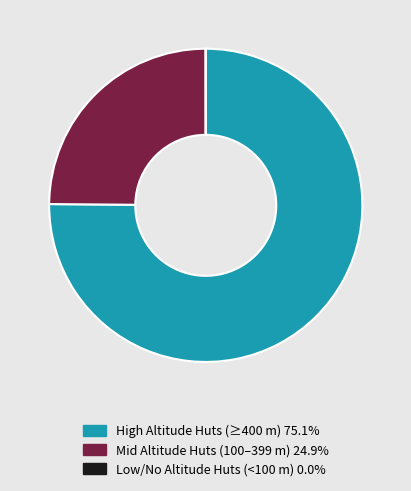

Is there a majority slice in this chart?

Yes